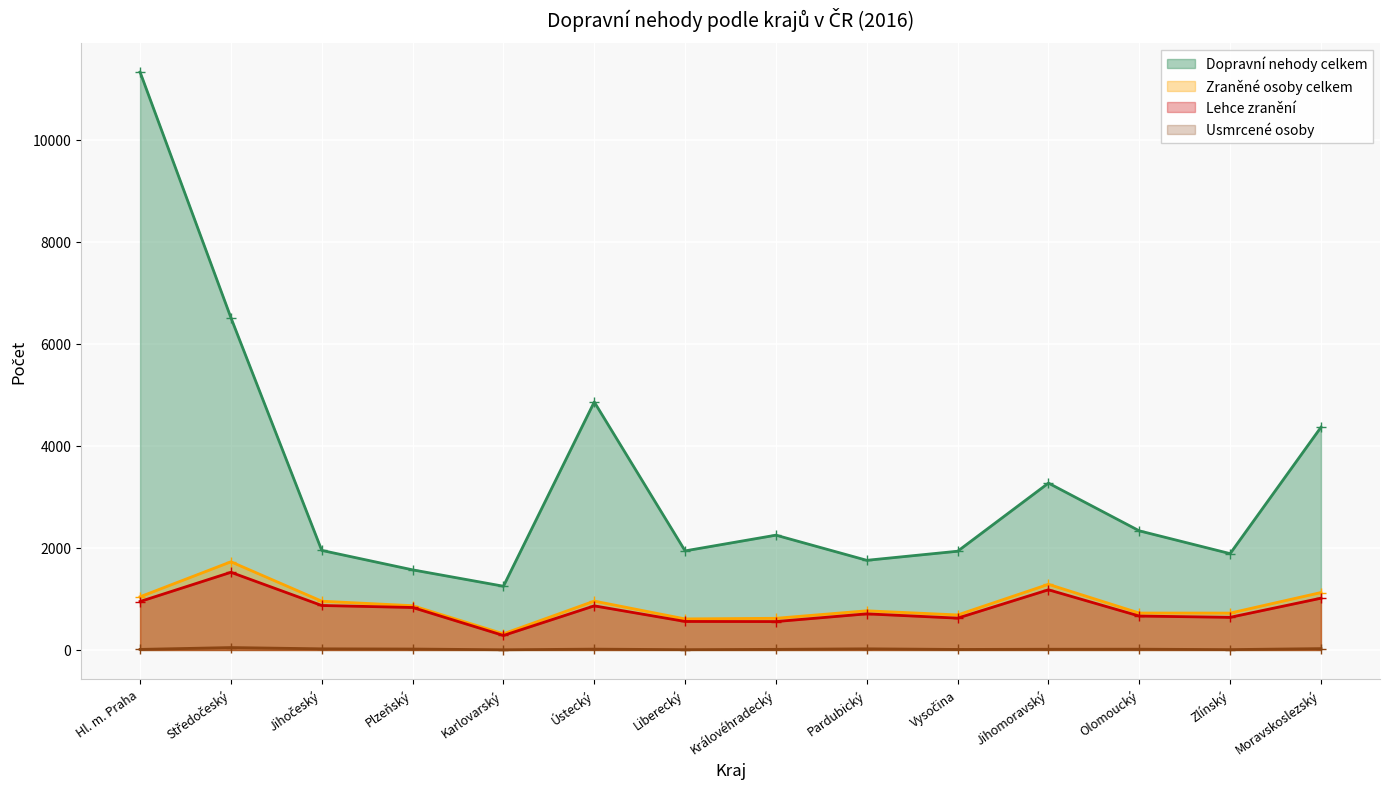

Rank the series by their maximum value, from lowest to highest.

Usmrcené osoby, Lehce zranění, Zraněné osoby celkem, Dopravní nehody celkem